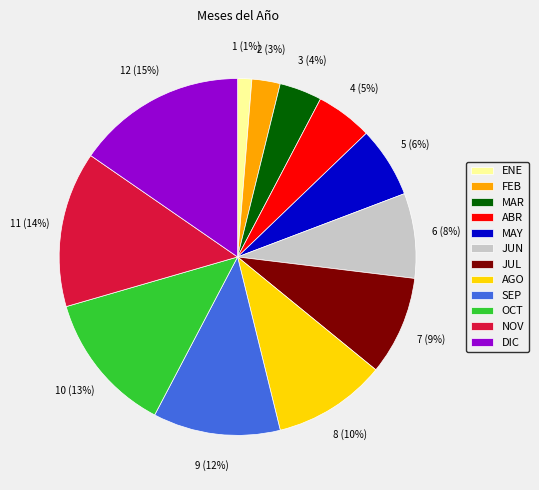

To the nearest percent, what is the combined percentage of ABR and AGO?

15%